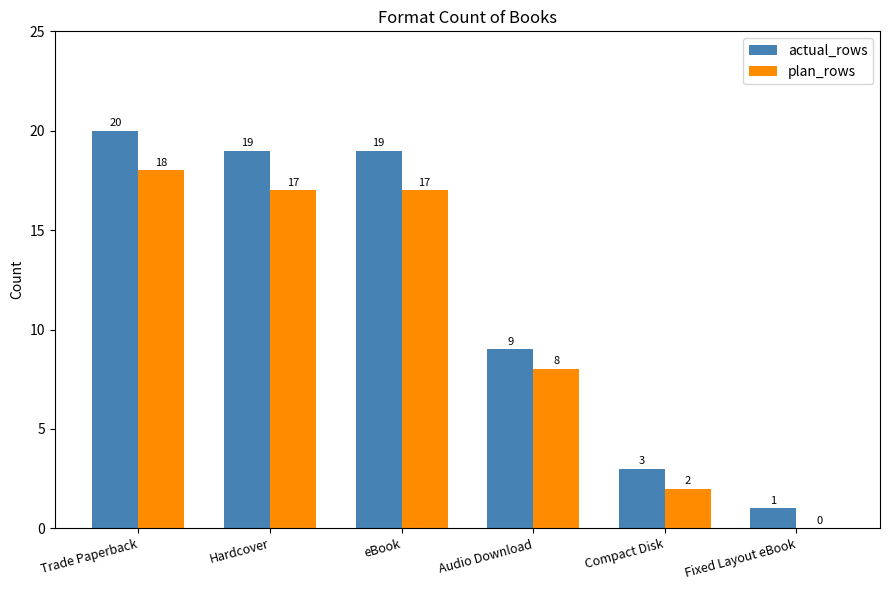

Are the bars grouped side by side (vs. stacked)?

Yes